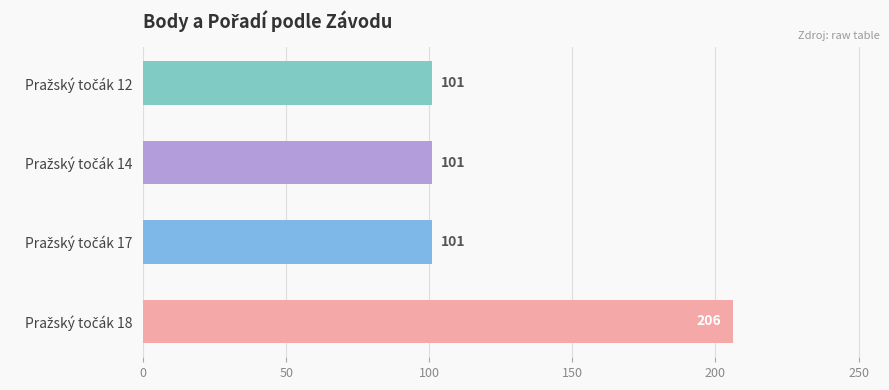

Does the chart contain any negative values?

No